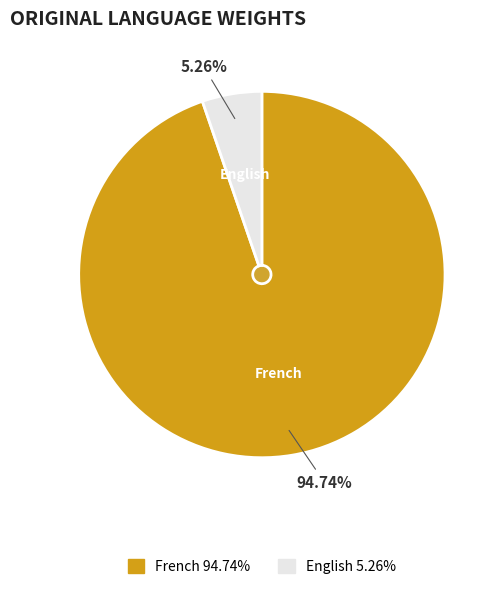

To the nearest percent, what is the difference between the french and english slice percentages?

89%